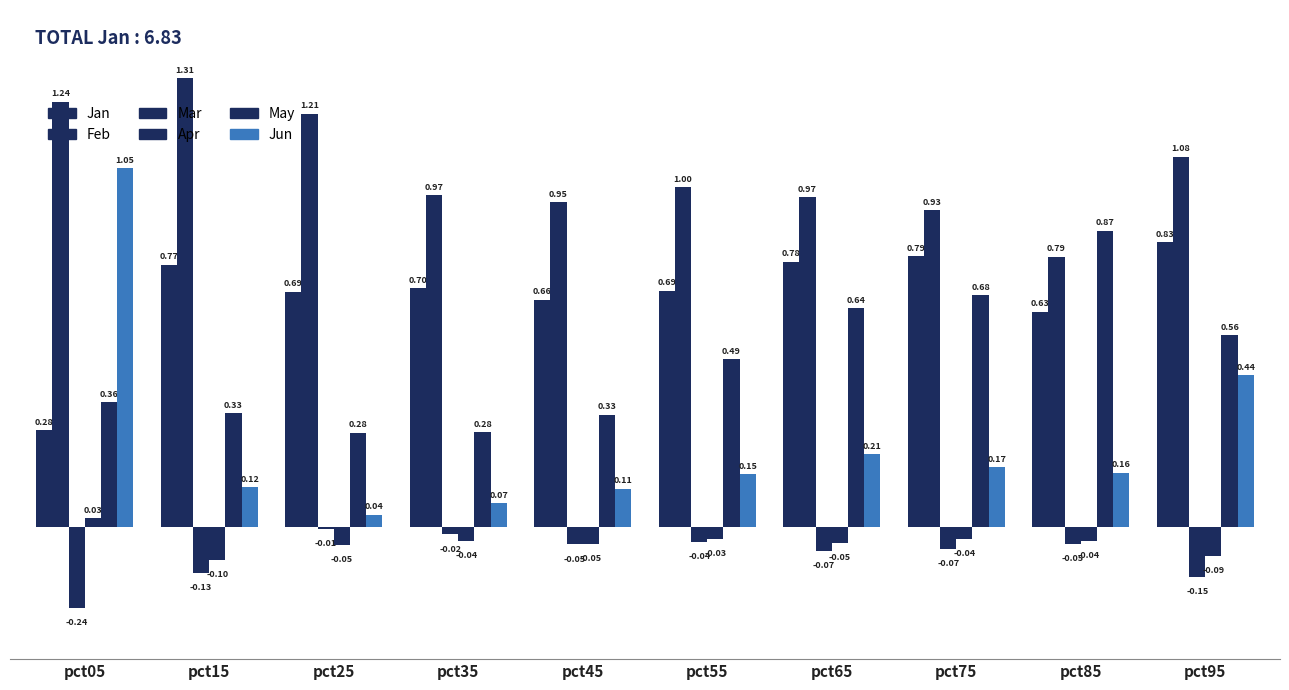

Is it true that Jun equals 0.1 at pct65?

False